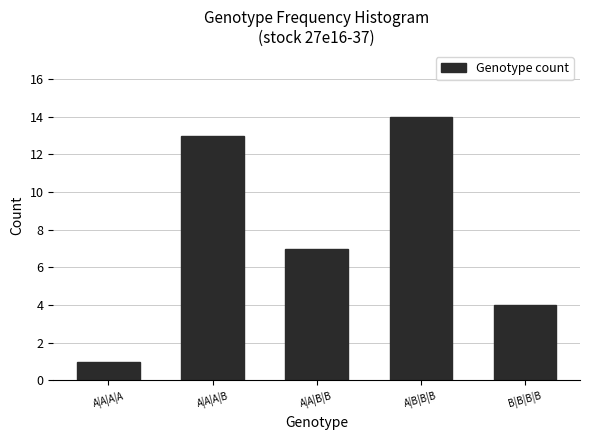

Reading right to left, extract all data points from this chart.

B|B|B|B=4	A|B|B|B=14	A|A|B|B=7	A|A|A|B=13	A|A|A|A=1